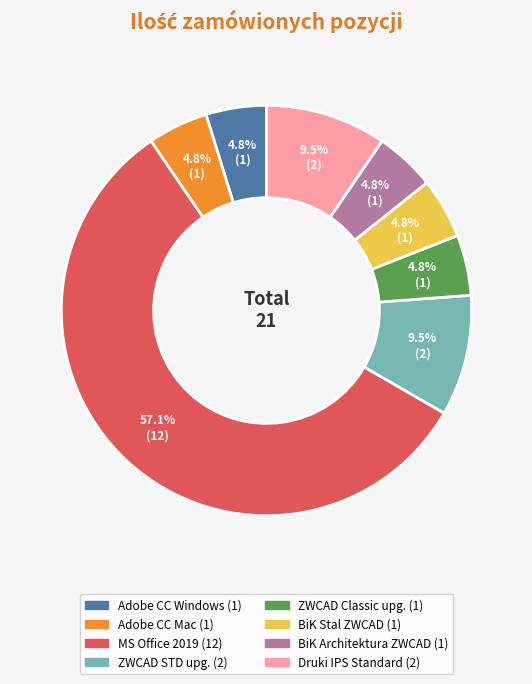

Is there a majority slice in this chart?

Yes